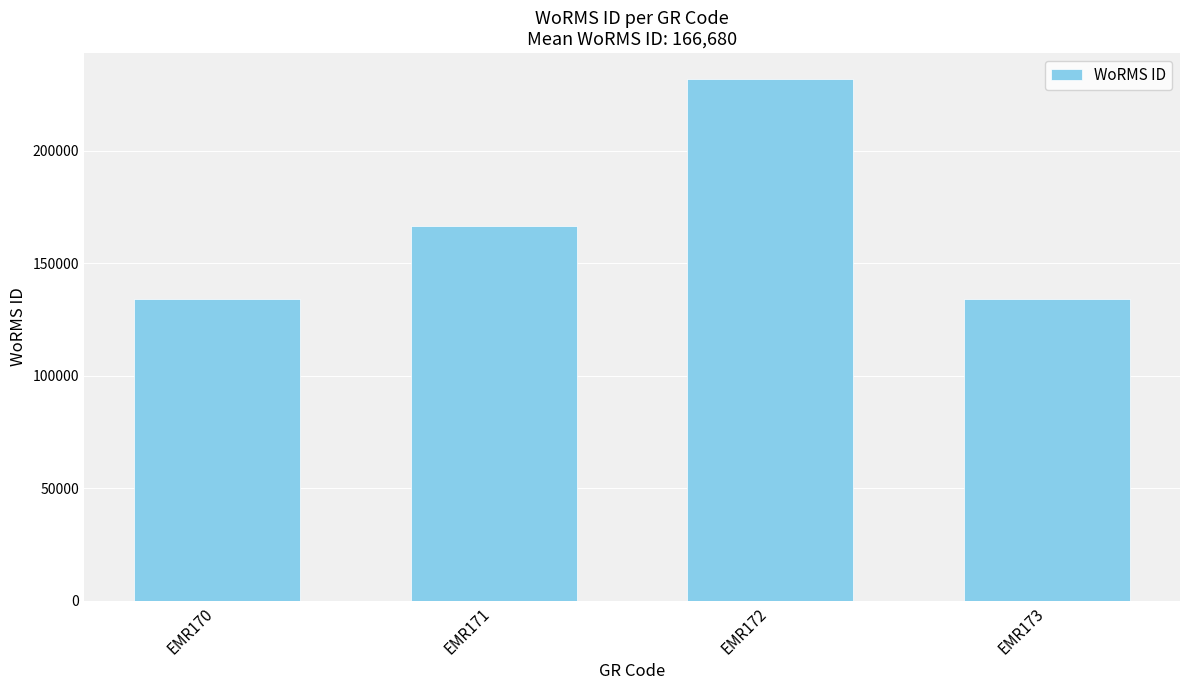

What is the average value?

166680